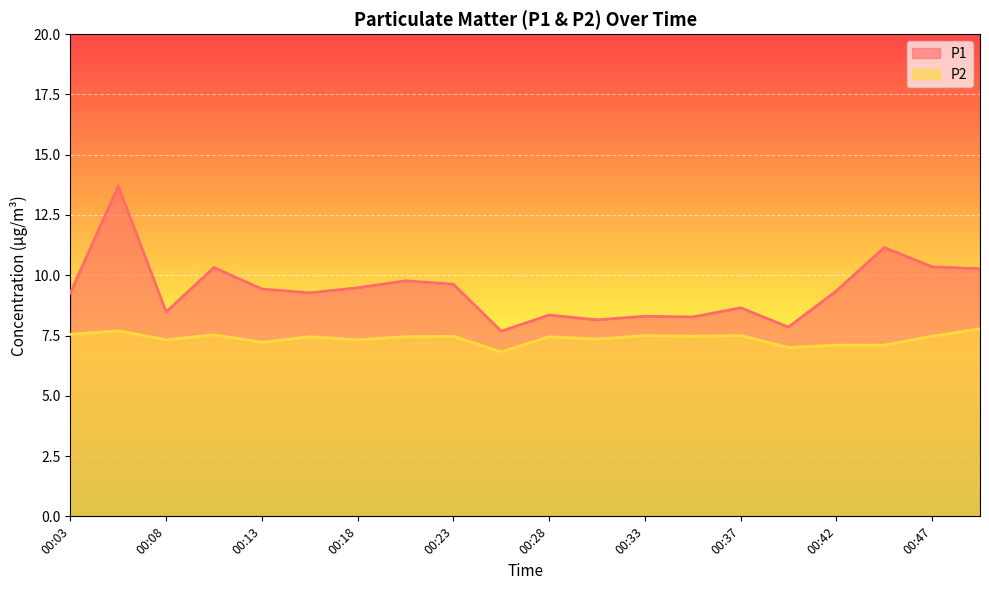

Rank the series at 00:13 from highest to lowest value.

P1, P2